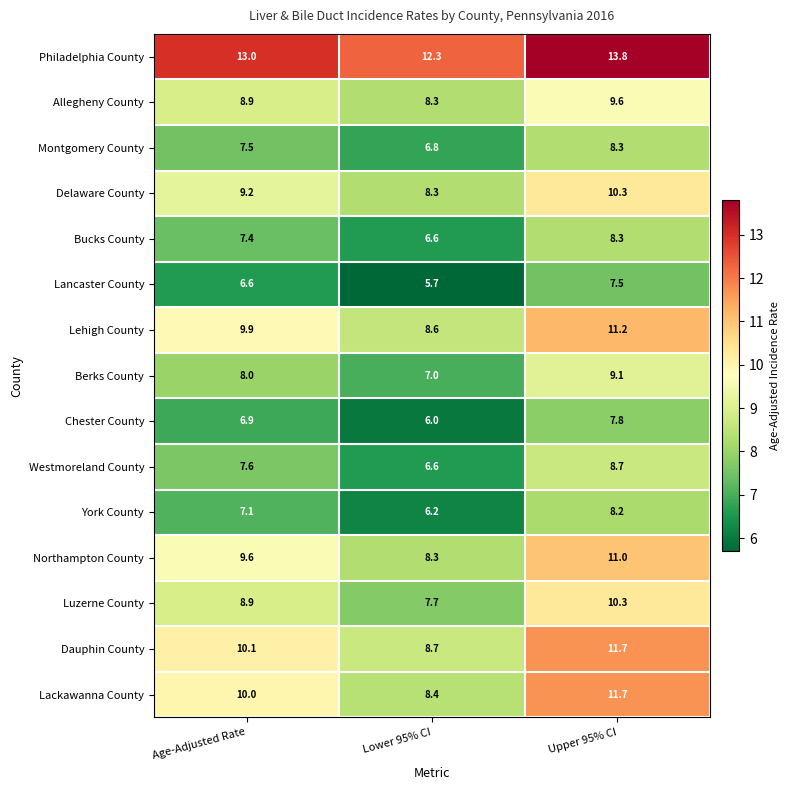

Rank the categories by Montgomery County value from highest to lowest.

Upper 95% CI, Age-Adjusted Rate, Lower 95% CI